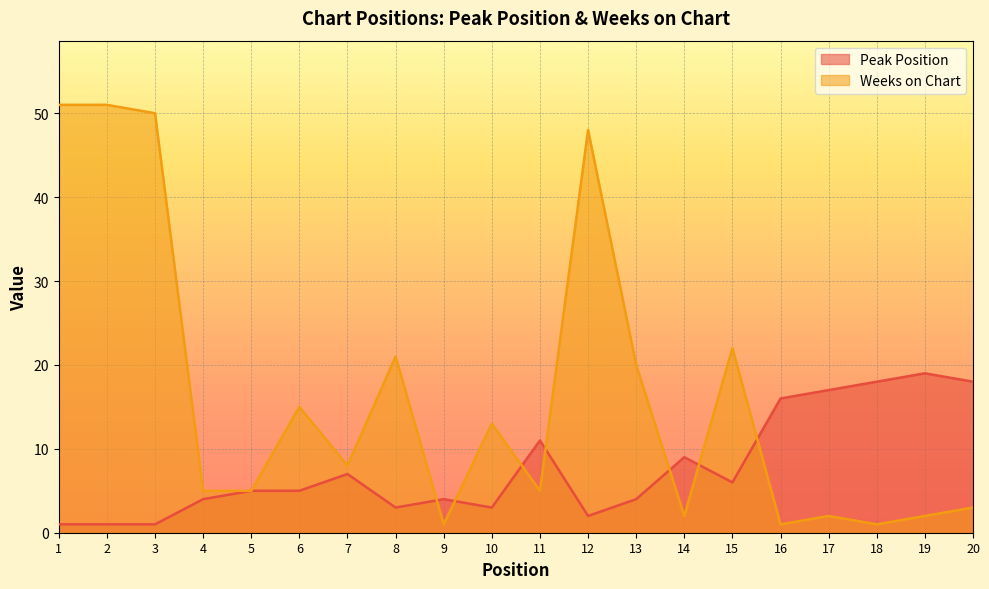

What is the sum of all Peak Position values?

154